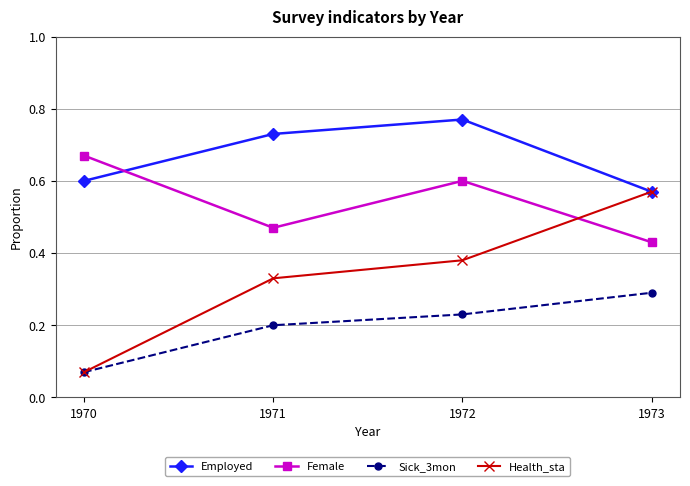

Rank the categories by Health_sta value from highest to lowest.

1973, 1972, 1971, 1970